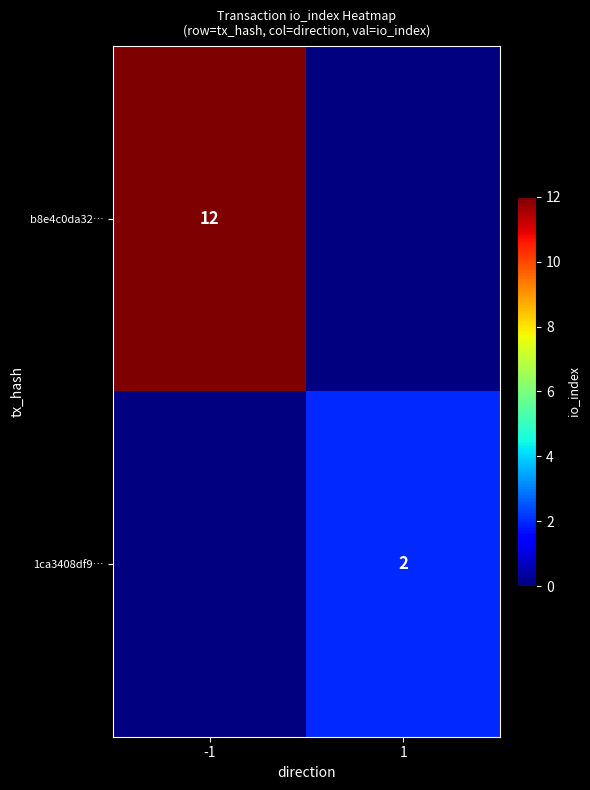

How many distinct data groups are displayed?

2